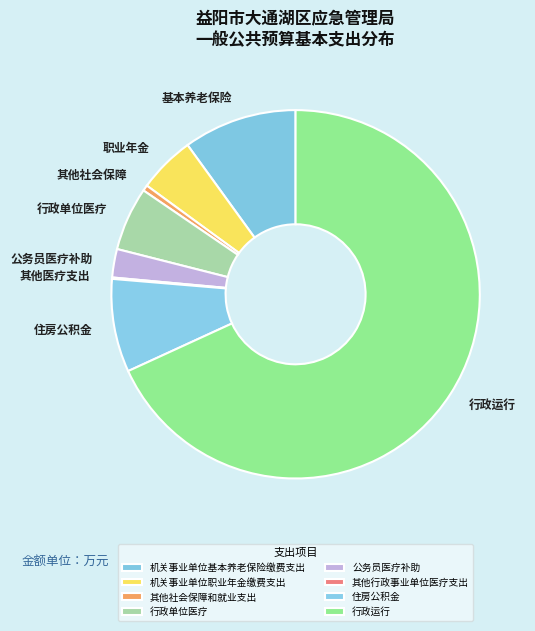

Is there a majority slice in this chart?

Yes